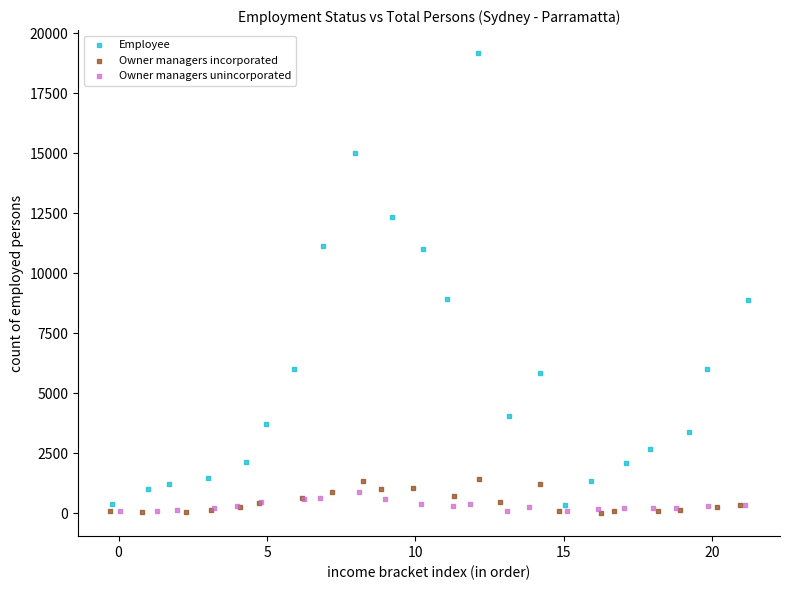

Which series reaches the maximum Y coordinate?

Employee